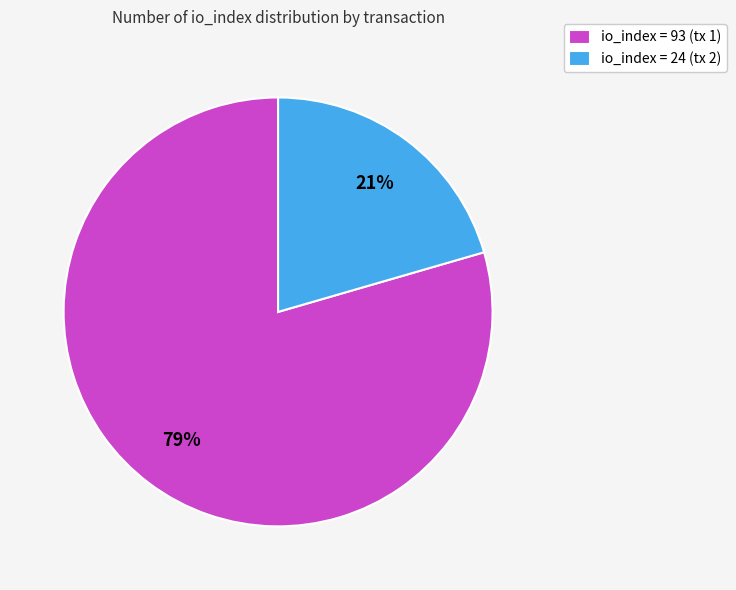

True or false: io_index = 93 (tx 1) accounts for 74% of the total.

False